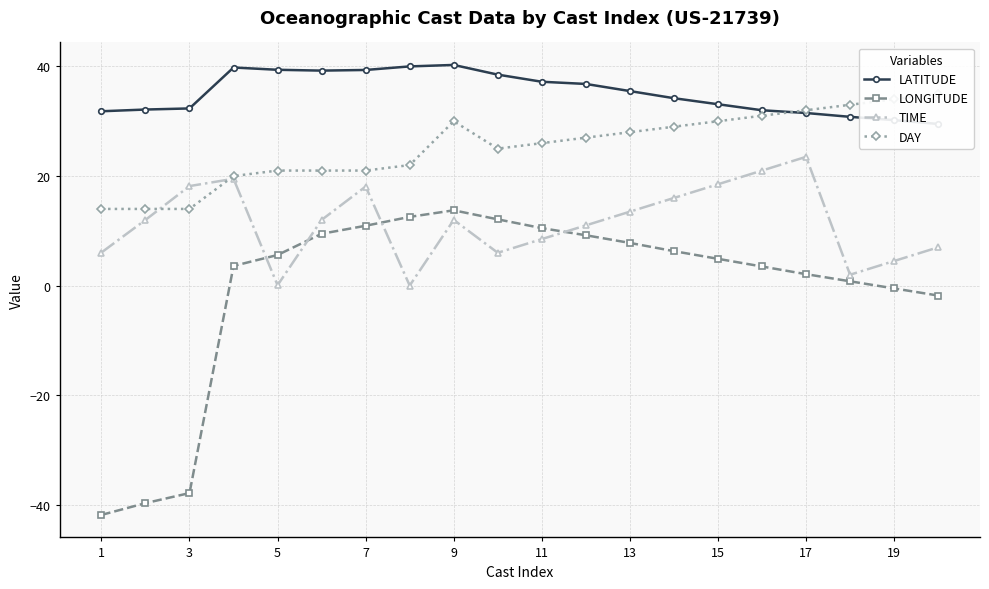

Which series has the widest spread of values?

LONGITUDE